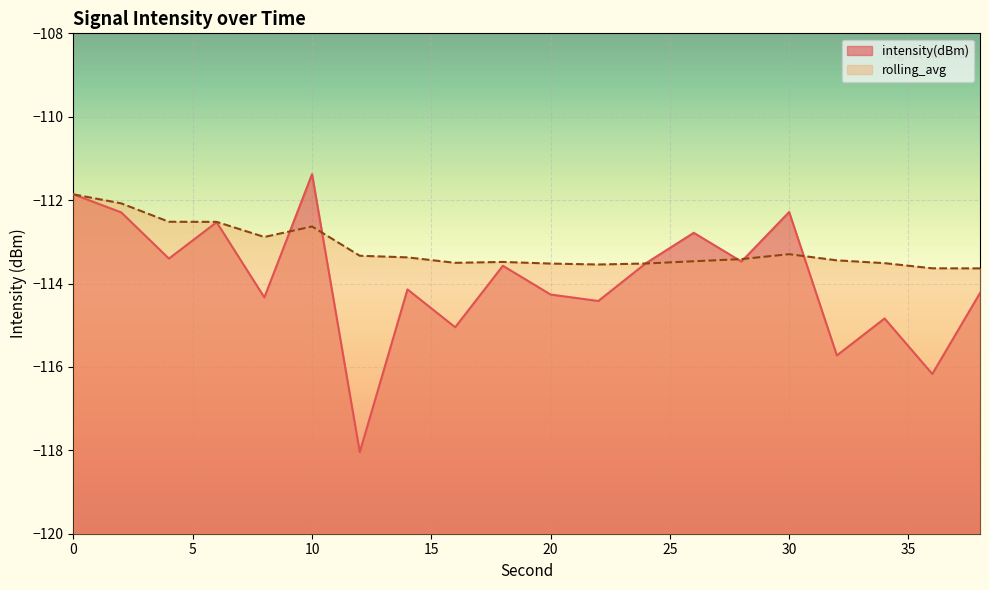

Reading right to left, what are all the values shown in this chart?

intensity(dBm): -114.2	-116.2	-114.8	-115.7	-112.3	-113.5	-112.8	-113.5	-114.4	-114.3	-113.6	-115.0	-114.1	-118.0	-111.4	-114.3	-112.5	-113.4	-112.3	-111.9
rolling_avg: -113.6	-113.6	-113.5	-113.4	-113.3	-113.4	-113.5	-113.5	-113.5	-113.5	-113.5	-113.5	-113.4	-113.3	-112.6	-112.9	-112.5	-112.5	-112.1	-111.9